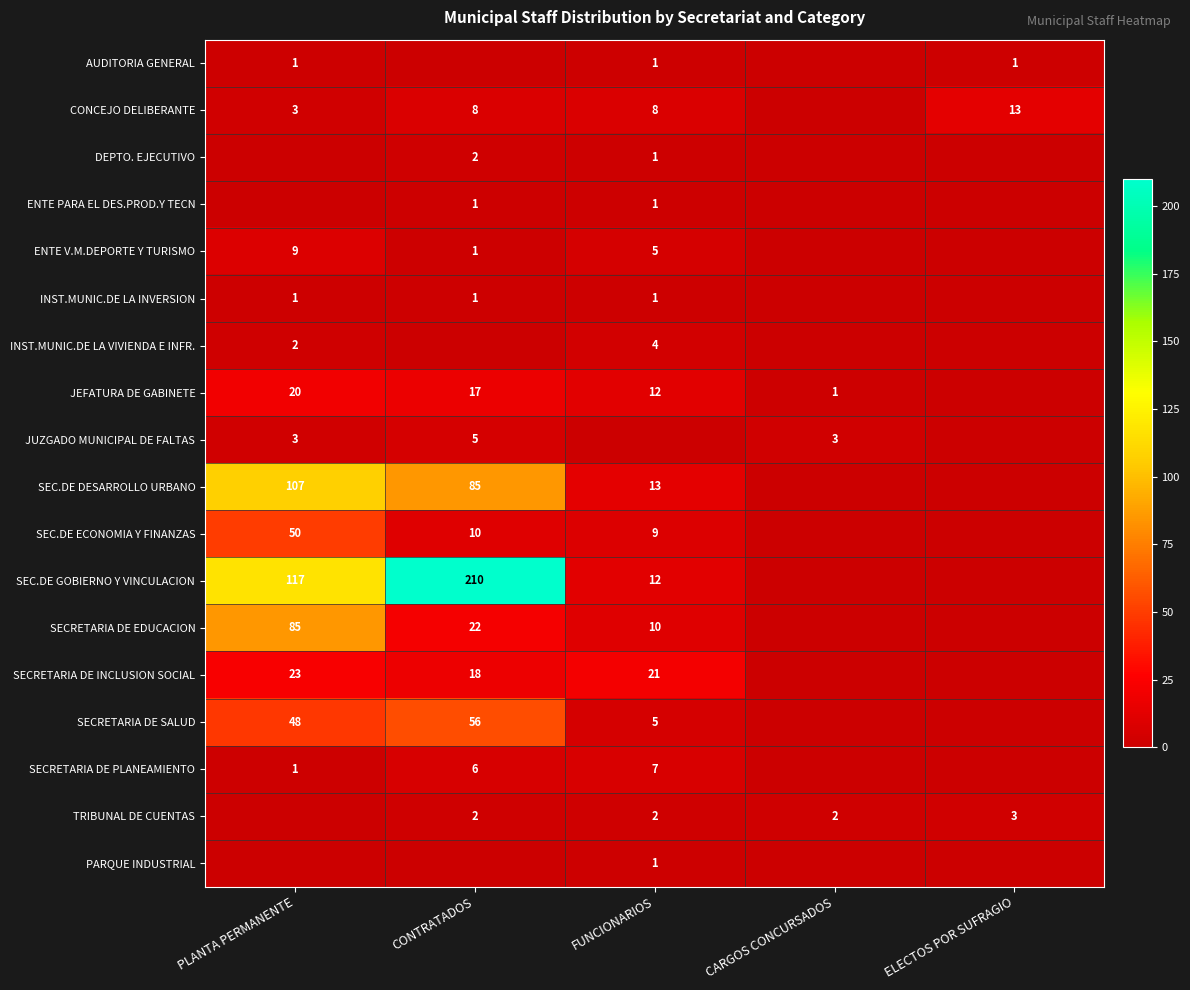

Is it true that TRIBUNAL DE CUENTAS equals 5 at ELECTOS POR SUFRAGIO?

False